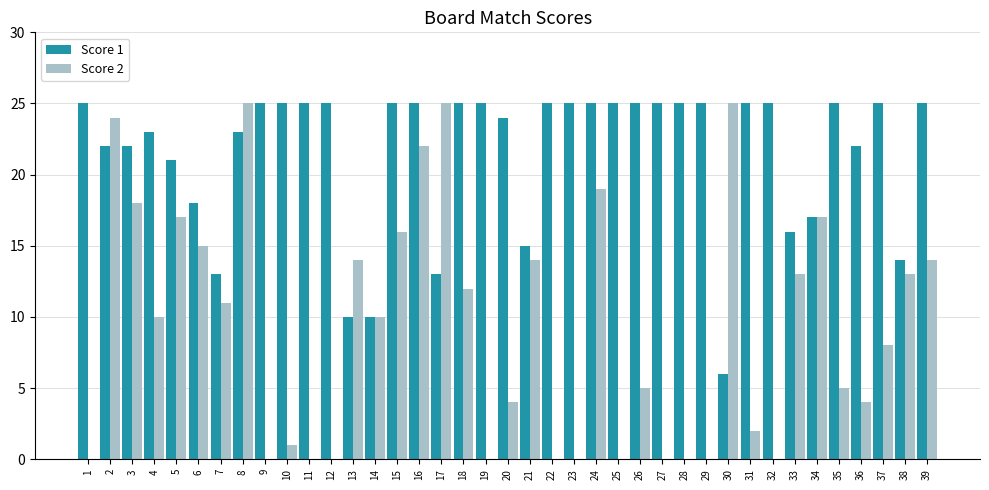

True or false: Score 2 has a value of 0 at 25.

True